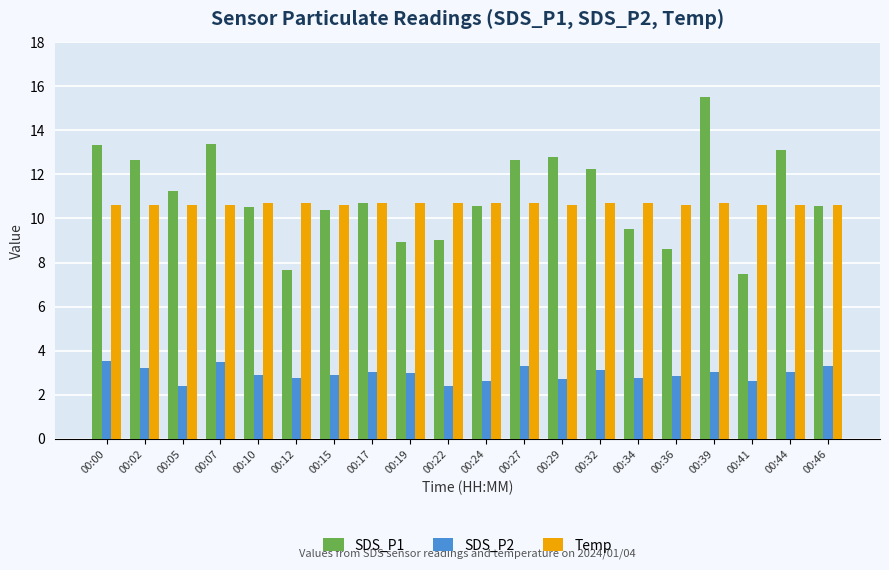

What is the difference between the second highest and second lowest values in the SDS_P2 series?

1.1